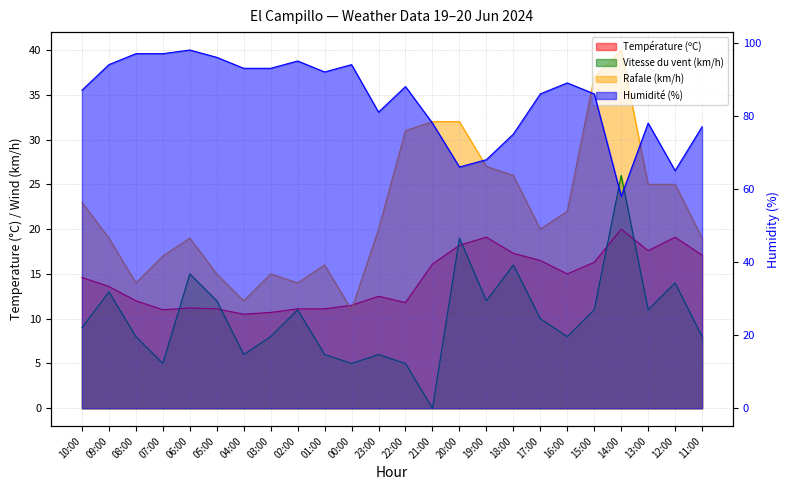

How many data points in Température (ºC) are above 14?

12